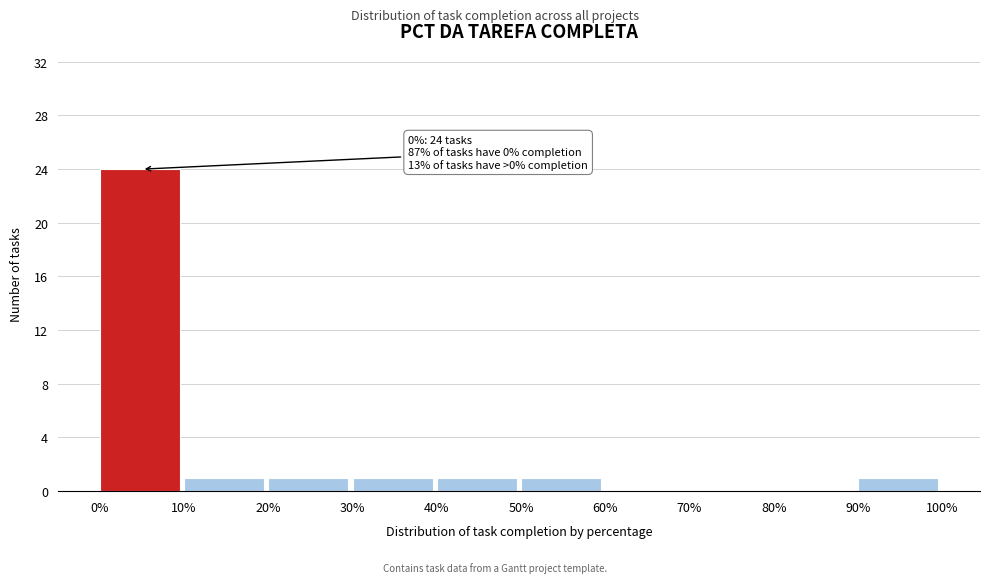

Reading left to right, transcribe all the data shown in this chart.

0%=24	10%=1	20%=1	30%=1	40%=1	50%=1	60%=0	70%=0	80%=0	90%=1